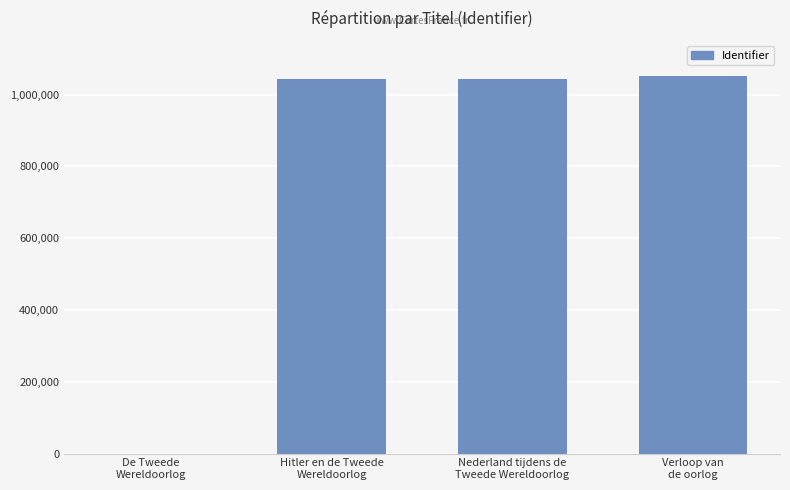

What is the maximum value shown in the chart?

1052237